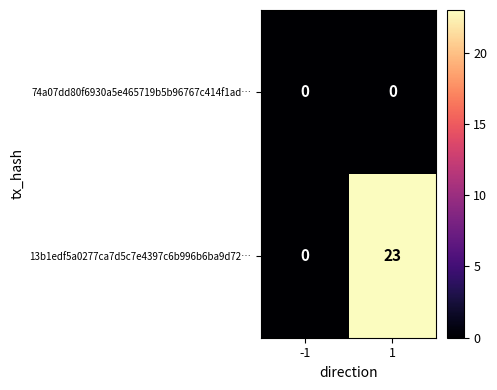

Reading left to right, list all the values displayed in this chart.

74a07dd80f6930a5e465719b5b96767c414f1ad…: 0	0
13b1edf5a0277ca7d5c7e4397c6b996b6ba9d72…: 0	23